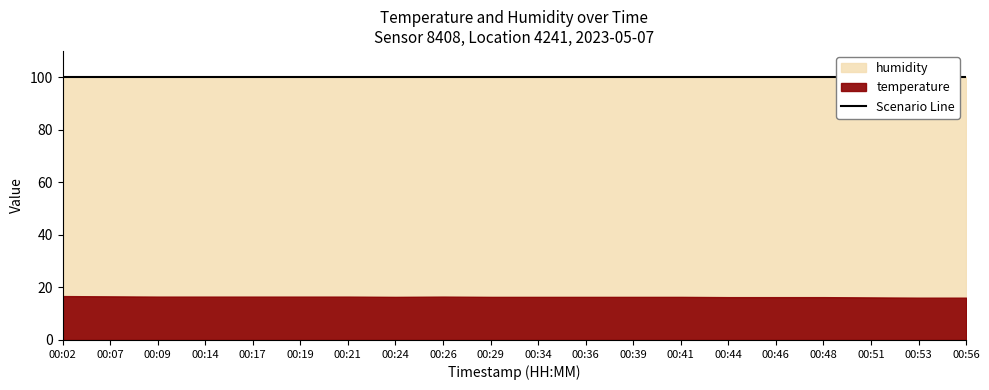

True or false: humidity has more than 1 interior local peaks.

False